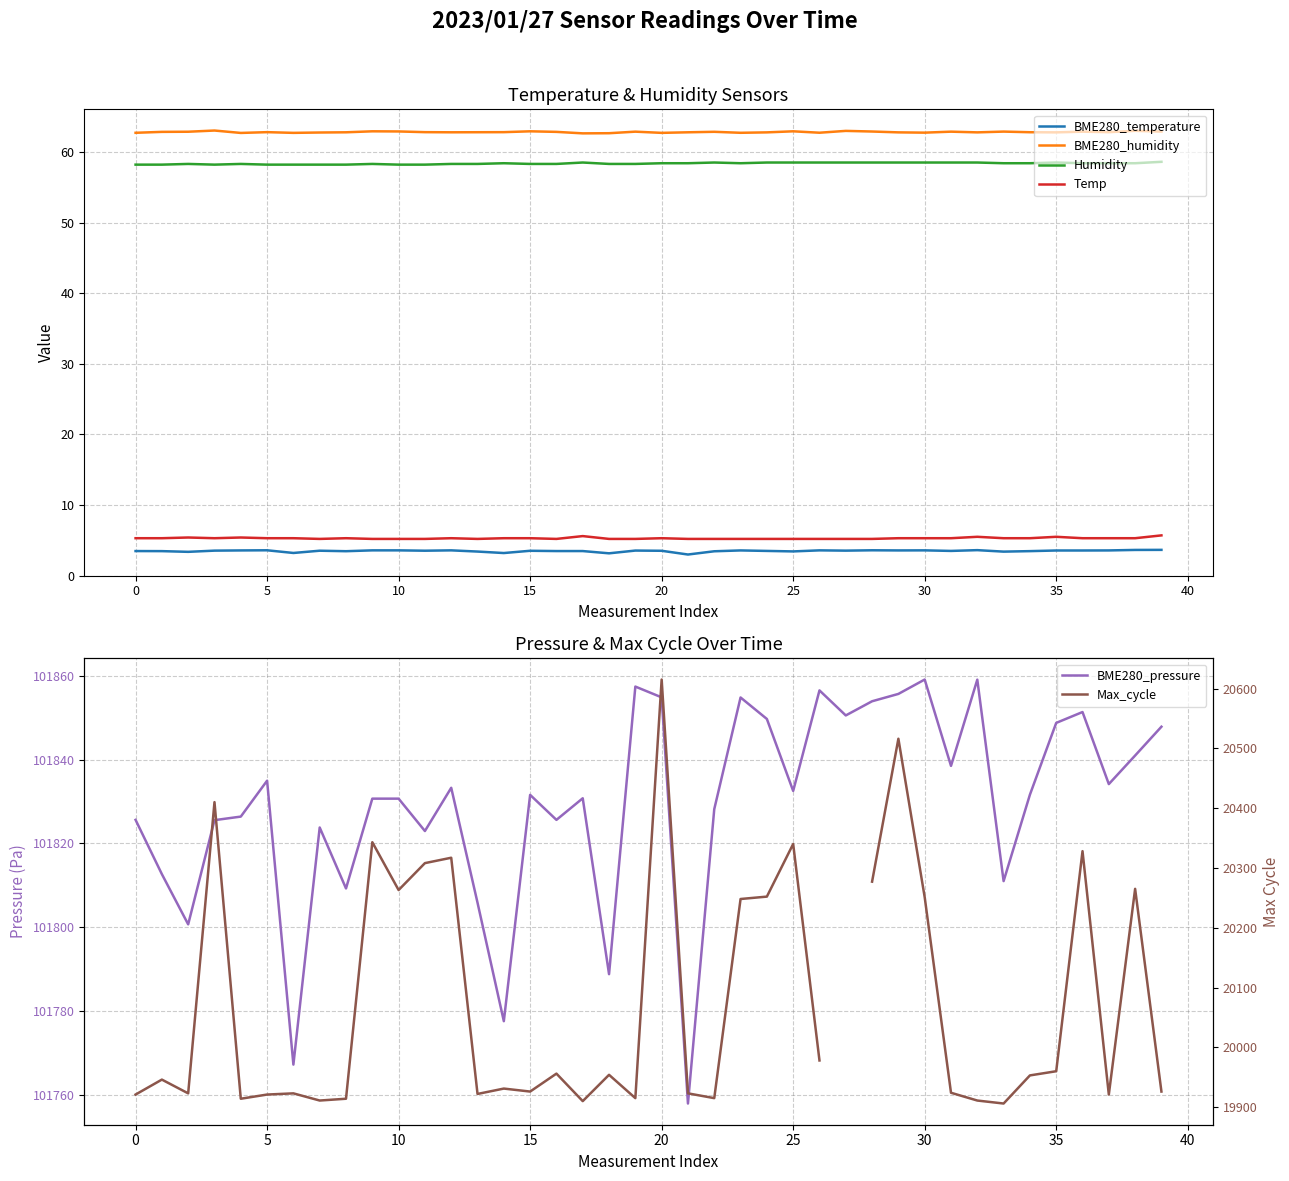

True or false: BME280_temperature has a value of 3.6 at 32.

True